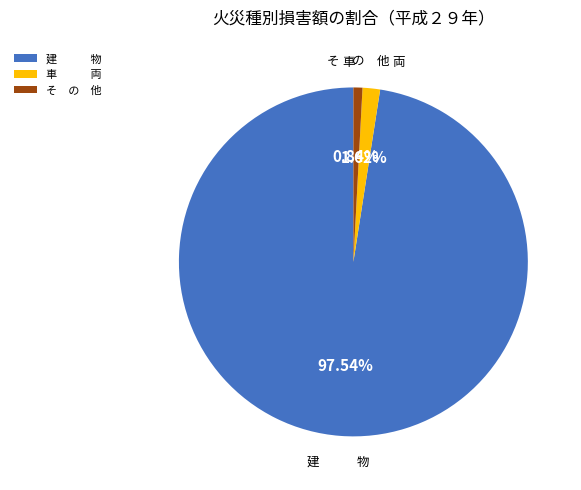

What is the smallest slice in the pie chart?

そ の 他